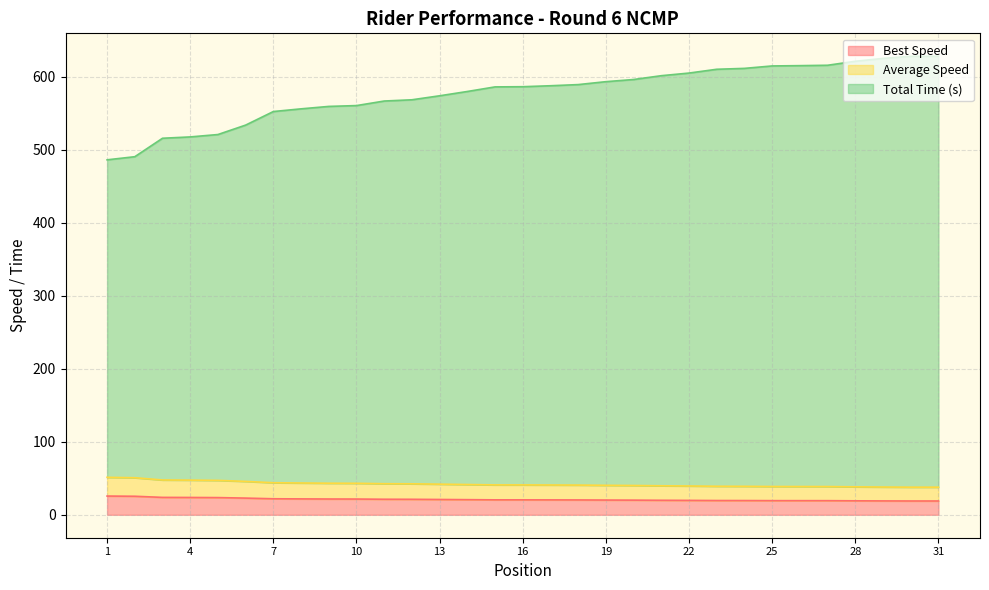

What is the difference between the maximum and second lowest values in the Best Speed series?

6.8